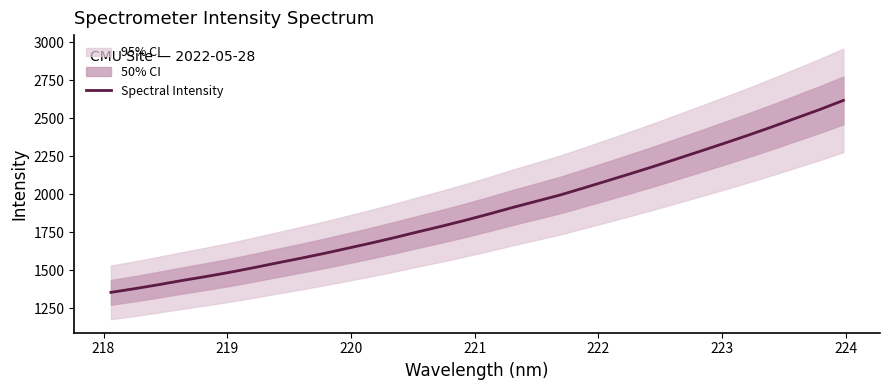

What is the maximum value for Spectral Intensity?

2616.4